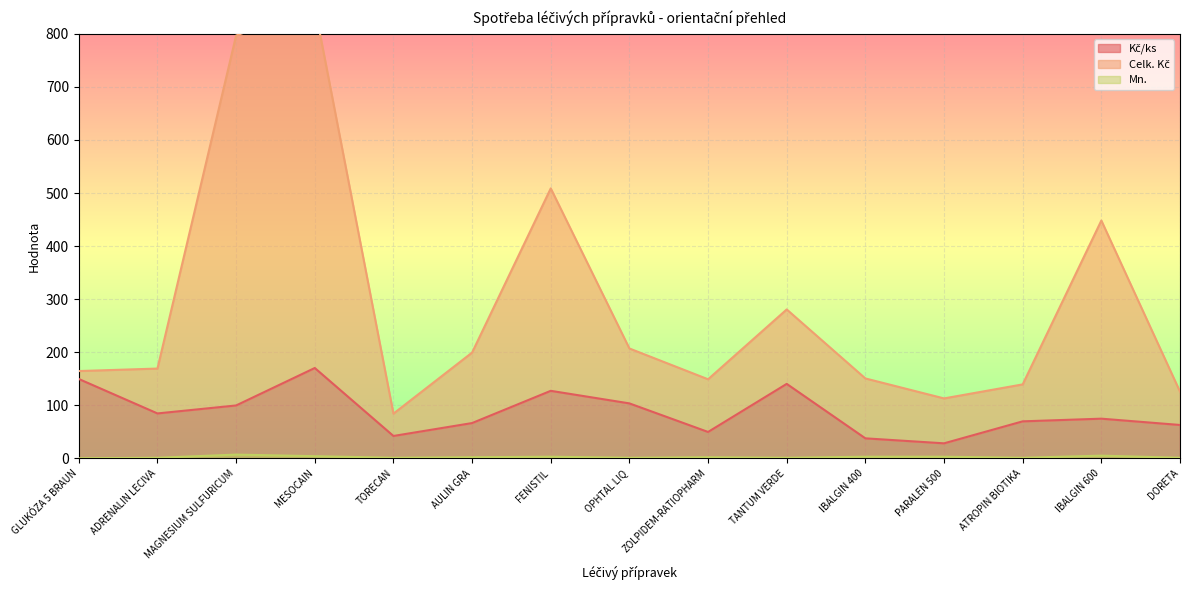

Reading right to left, extract all data points from this chart.

Celk. Kč: DORETA=125.6	IBALGIN 600=448.1	ATROPIN BIOTIKA=139.3	PARALEN 500=112.9	IBALGIN 400=150.5	TANTUM VERDE=280.6	ZOLPIDEM-RATIOPHARM=148.9	OPHTAL LIQ=207.0	FENISTIL=508.7	AULIN GRA=199.3	TORECAN=84.2	MESOCAIN=851.0	MAGNESIUM SULFURICUM=796.9	ADRENALIN LECIVA=169.1	GLUKÓZA 5 BRAUN=164.4
Kč/ks: DORETA=62.8	IBALGIN 600=74.7	ATROPIN BIOTIKA=69.7	PARALEN 500=28.2	IBALGIN 400=37.6	TANTUM VERDE=140.3	ZOLPIDEM-RATIOPHARM=49.6	OPHTAL LIQ=103.5	FENISTIL=127.2	AULIN GRA=66.4	TORECAN=42.1	MESOCAIN=170.2	MAGNESIUM SULFURICUM=99.6	ADRENALIN LECIVA=84.6	GLUKÓZA 5 BRAUN=149.5
Mn.: DORETA=1.0	IBALGIN 600=5.0	ATROPIN BIOTIKA=1.0	PARALEN 500=3.0	IBALGIN 400=3.0	TANTUM VERDE=1.0	ZOLPIDEM-RATIOPHARM=2.0	OPHTAL LIQ=1.0	FENISTIL=3.0	AULIN GRA=2.0	TORECAN=1.0	MESOCAIN=4.0	MAGNESIUM SULFURICUM=7.0	ADRENALIN LECIVA=1.0	GLUKÓZA 5 BRAUN=0.1